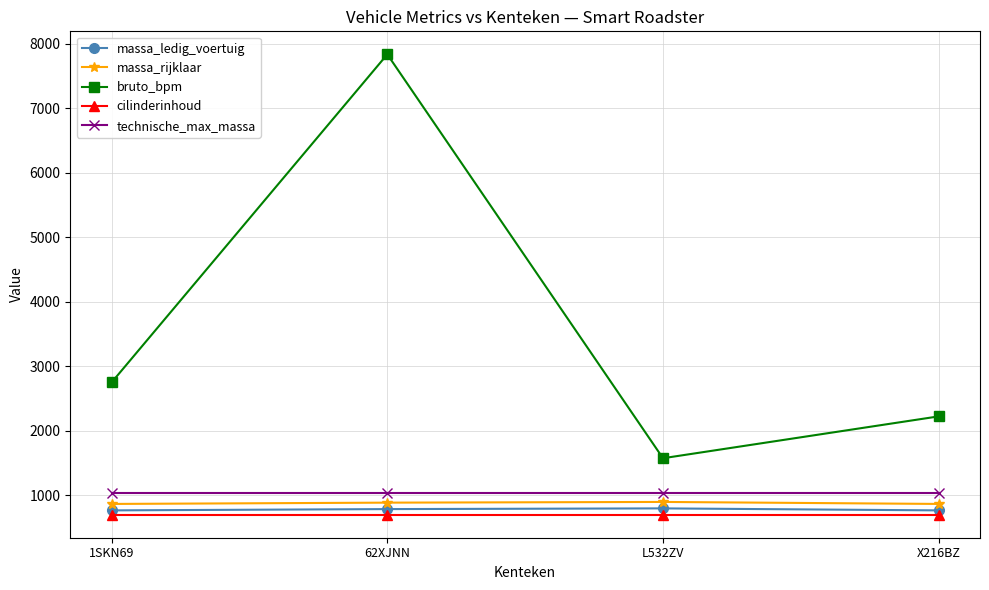

What is the highest value of the bruto_bpm series?

7838